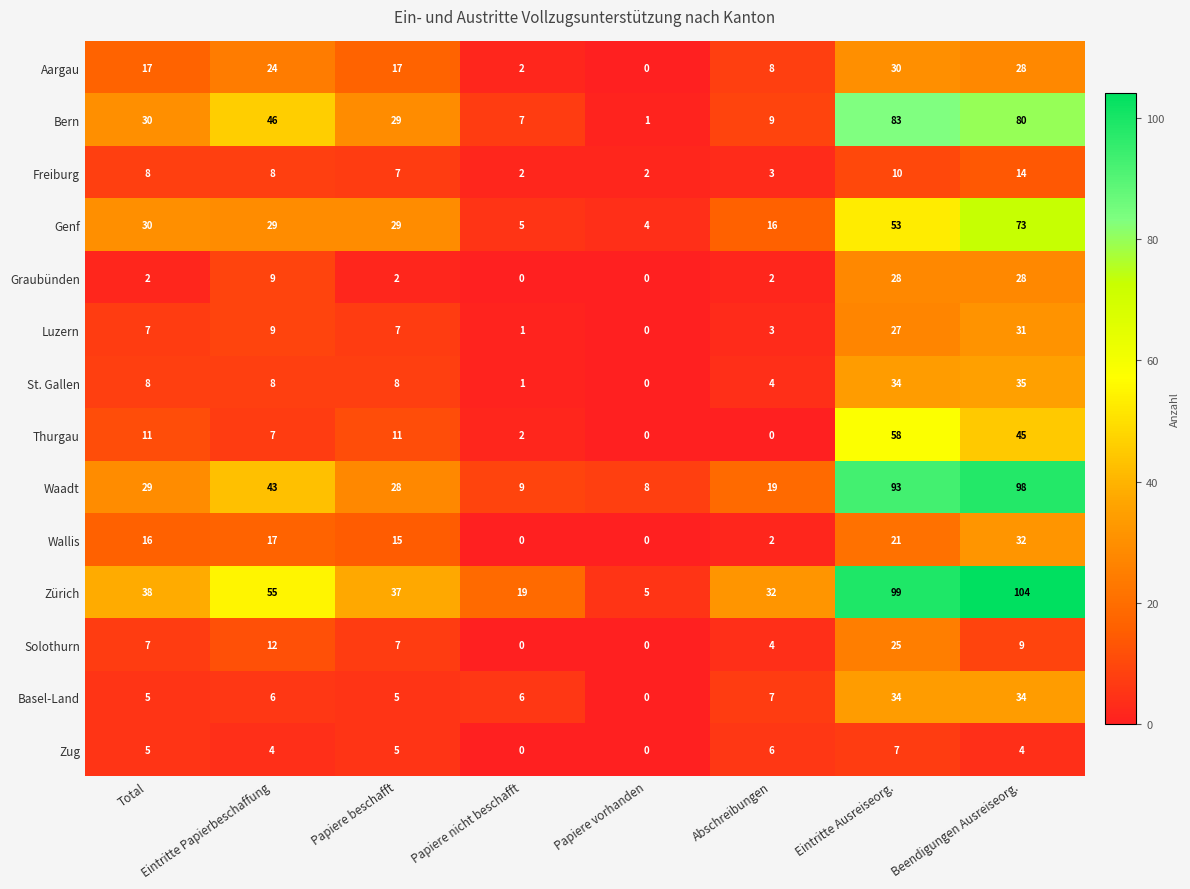

At which category is the sum across all series the highest?

Beendigungen Ausreiseorg.